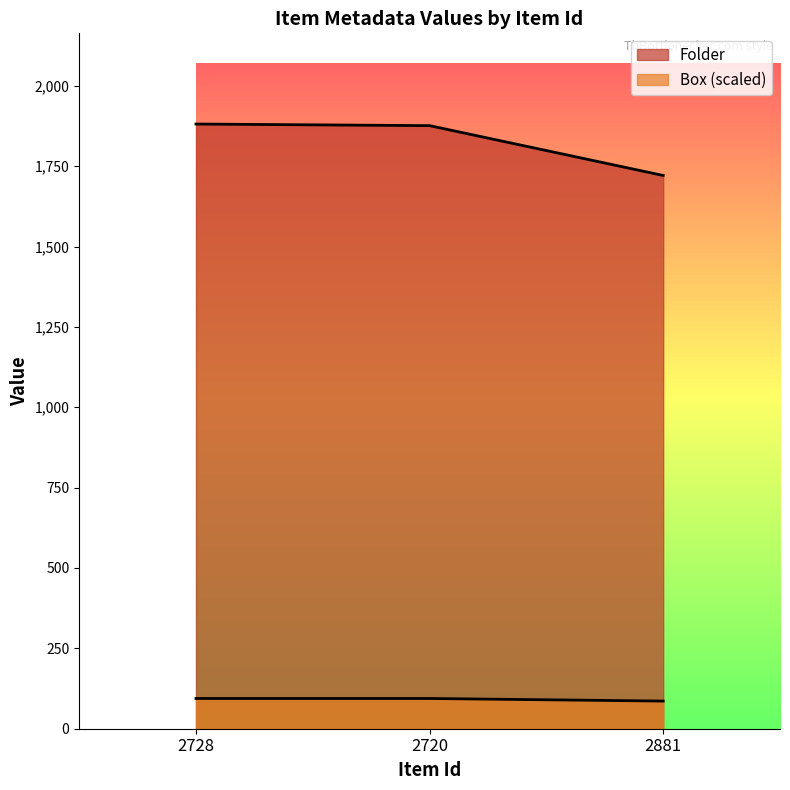

Reading right to left, transcribe all the data shown in this chart.

Folder: 1721.0	1876.0	1881.0
Box: 86.0	94.1	94.1